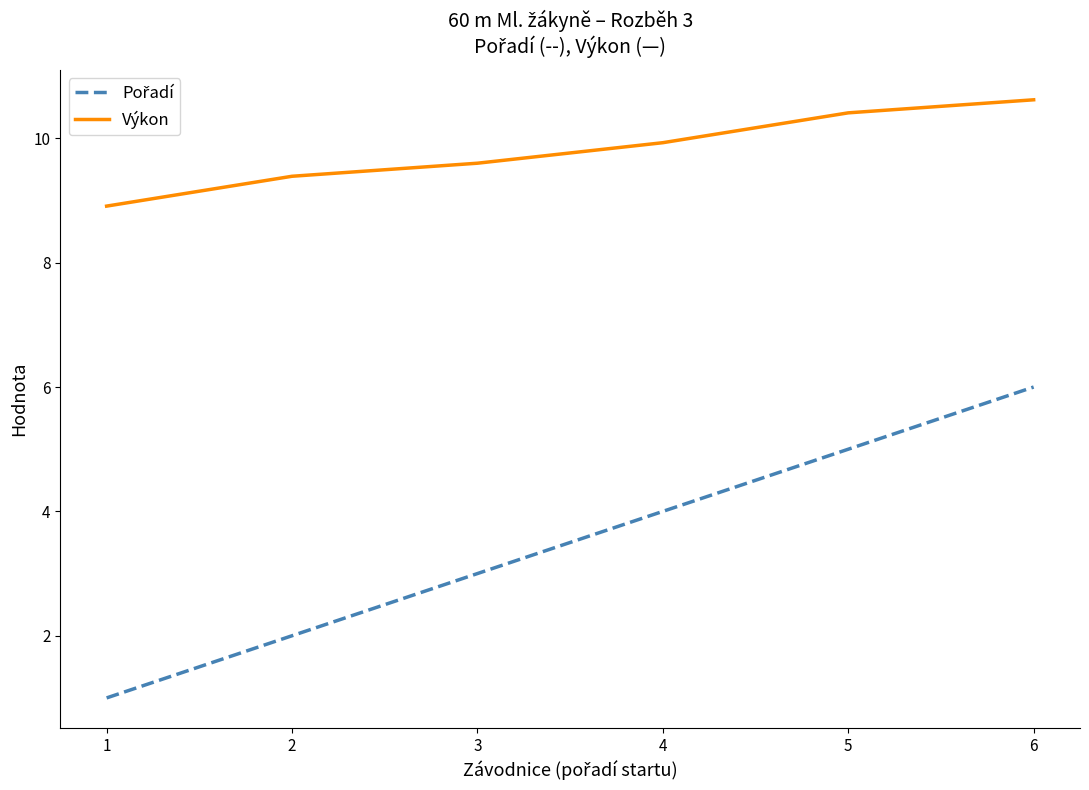

At how many categories does at least one series exceed 2?

6